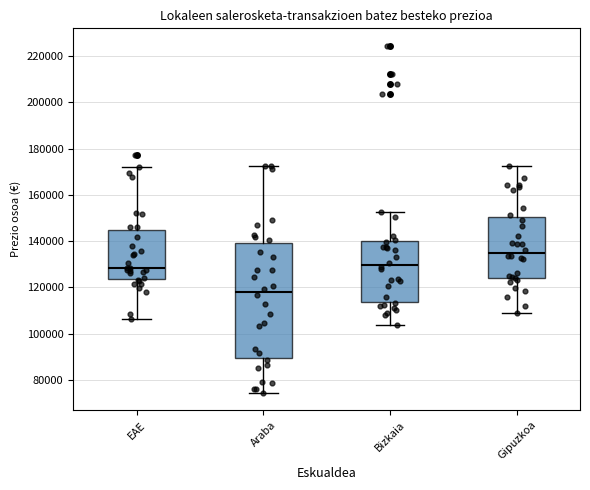

Reading left to right, read every box against the y-axis: the position of its median line, the range the box covers, and the ends of its whiskers. The values are not printed on the chart, so give them approximately, as read against the axis.

EAE: median 128000, box 124000 to 144000, whiskers 106000 to 172000
Araba: median 118000, box 90000 to 140000, whiskers 74000 to 172000
Bizkaia: median 130000, box 114000 to 140000, whiskers 104000 to 152000
Gipuzkoa: median 134000, box 124000 to 150000, whiskers 108000 to 172000